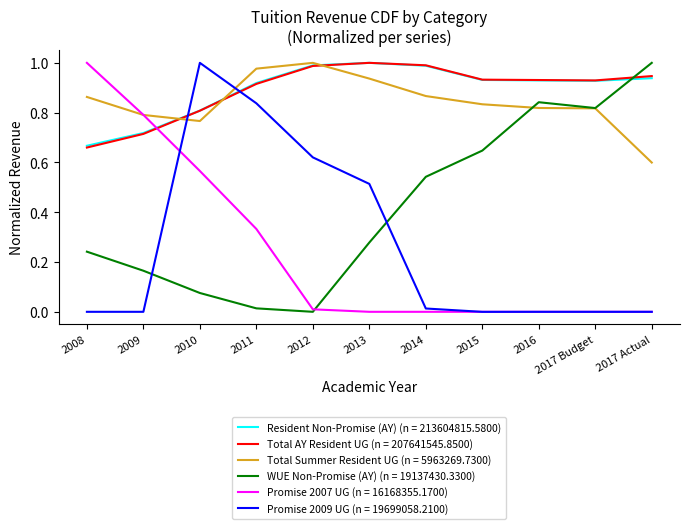

What are all the series names shown in the legend?

Resident Non-Promise (AY), Total AY Resident UG, Total Summer Resident UG, WUE Non-Promise (AY), Promise 2007 UG, Promise 2009 UG